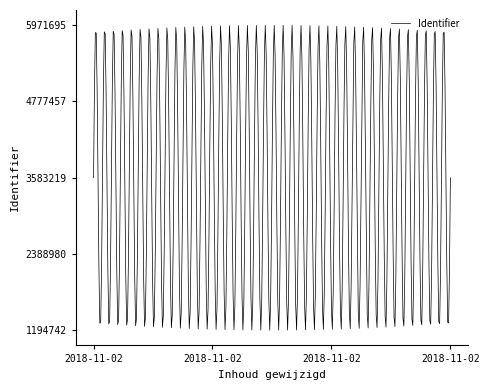

What is the difference between the maximum and minimum values?

4776953.0